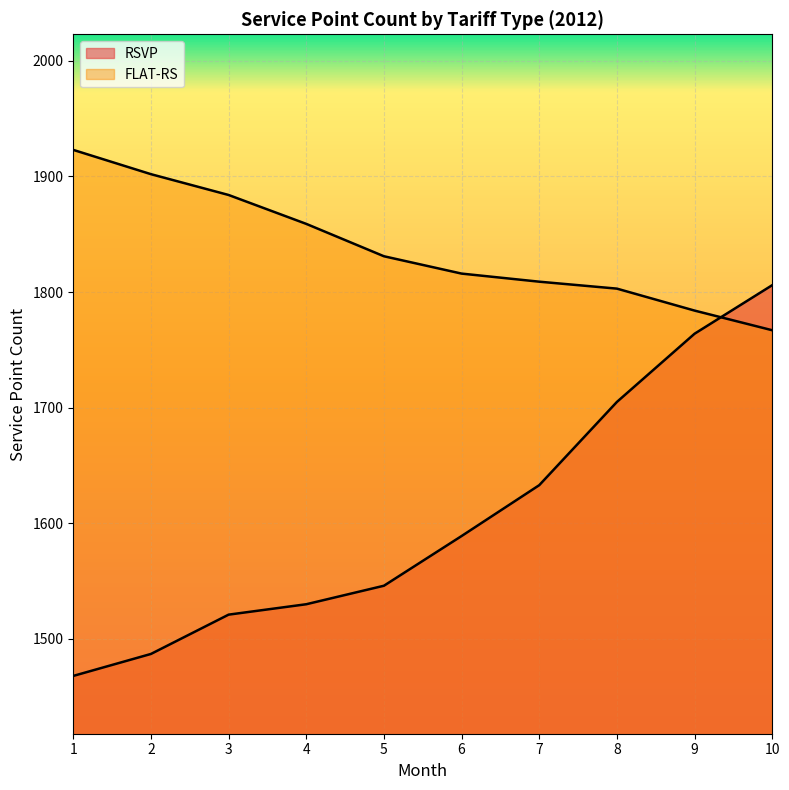

True or false: RSVP has more than 2 points higher than both neighbors.

False